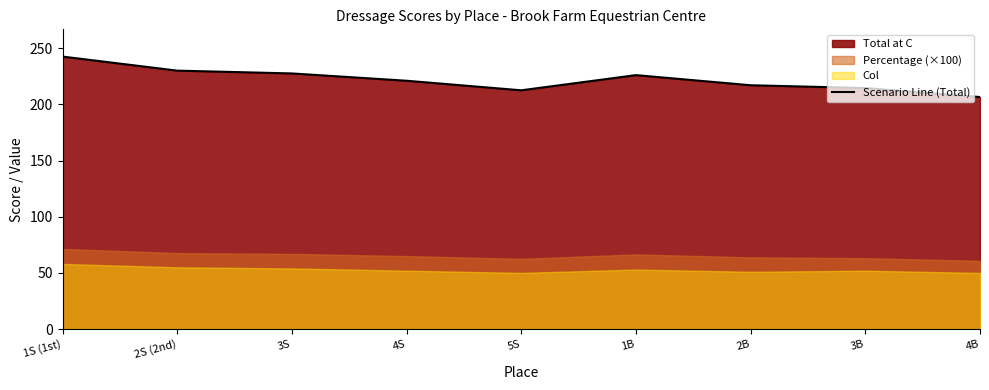

Rank the categories by value from lowest to highest.

4B, 5S, 3B, 2B, 4S, 1B, 3S, 2S (2nd), 1S (1st)